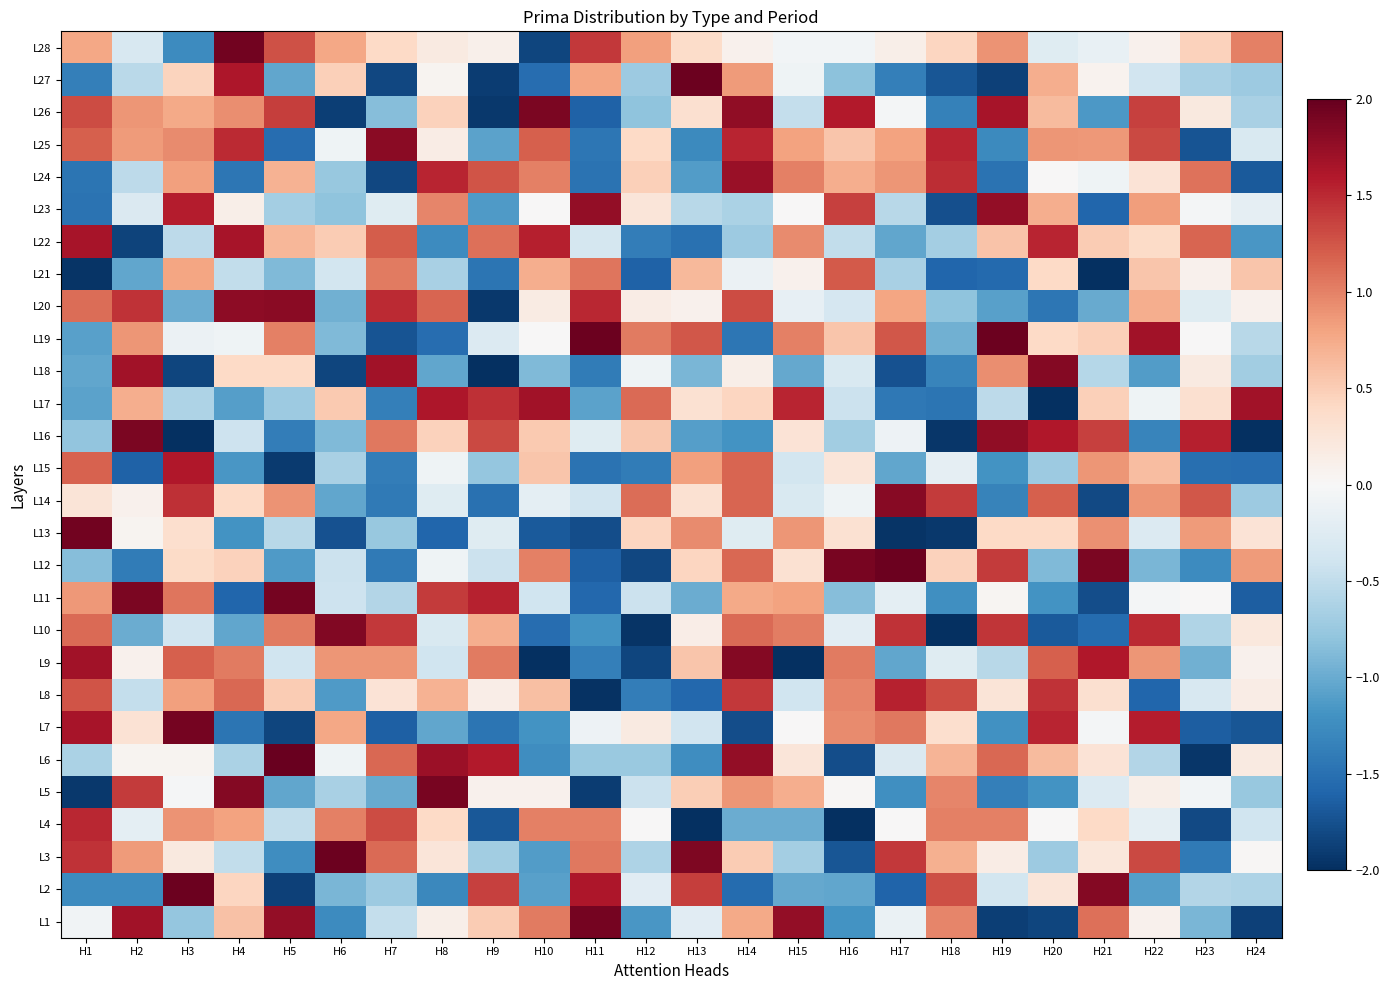

At which category is the sum across all series the highest?

H14